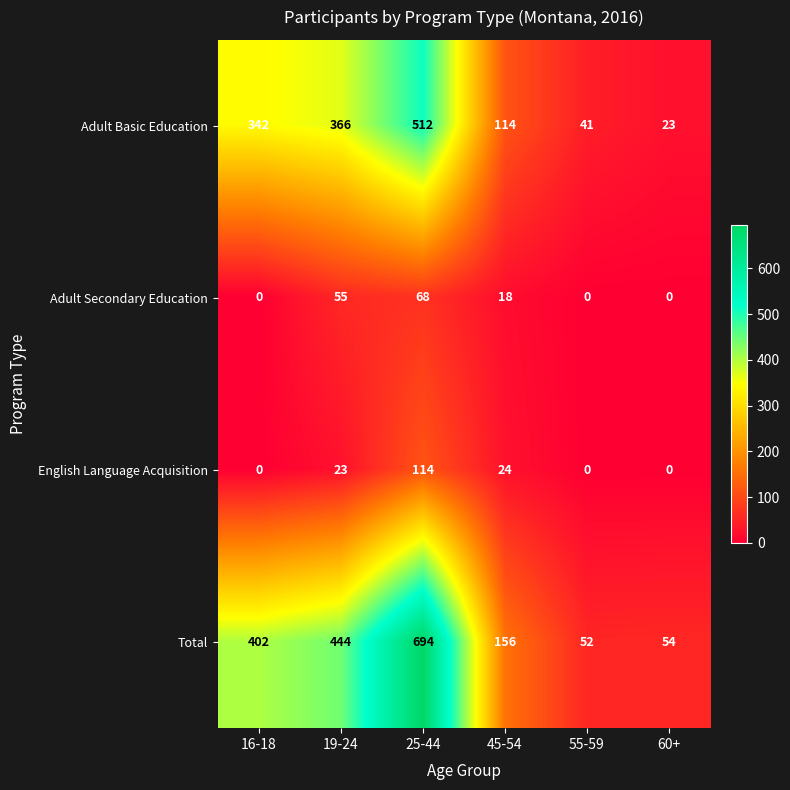

Where does the Adult Secondary Education series first go above 18?

19-24